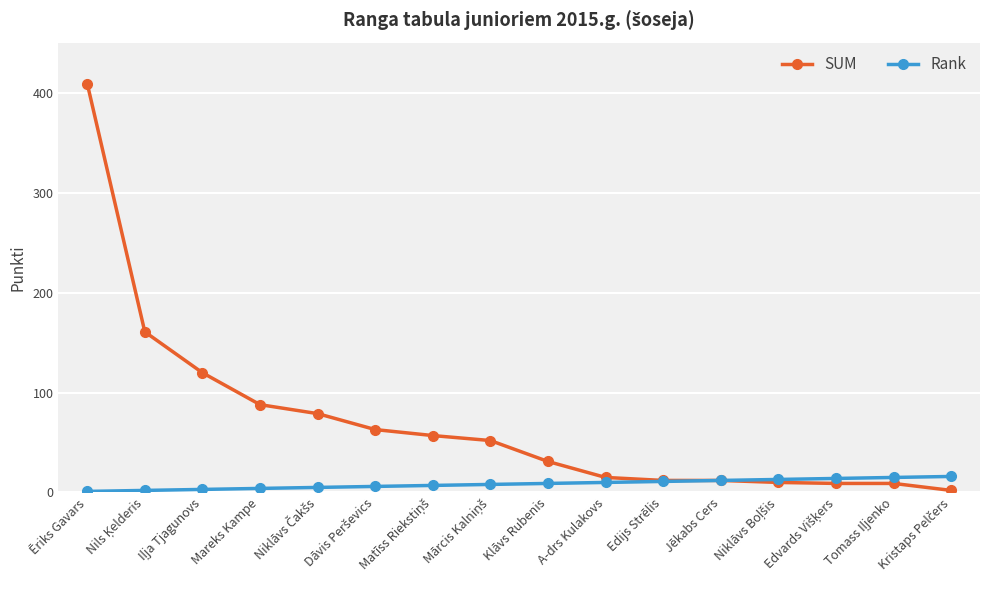

What is the lowest value of the SUM series?

2